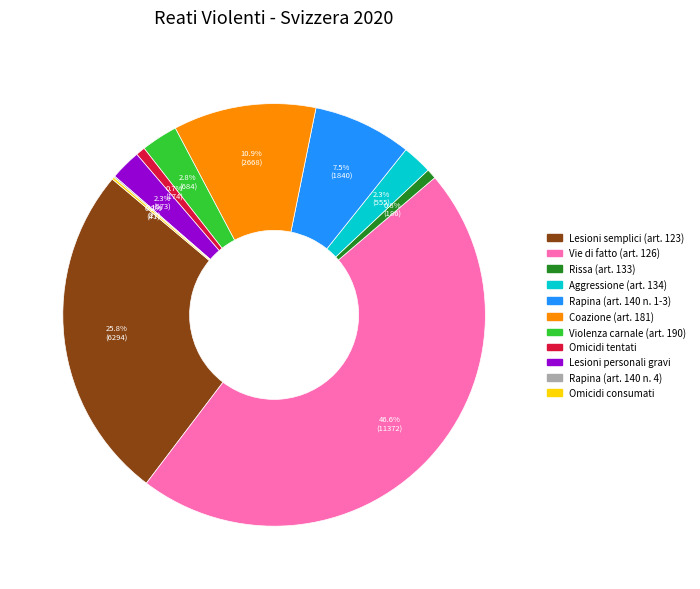

What percentage do Vie di fatto (art. 126) and Aggressione (art. 134) together represent?

48.9%